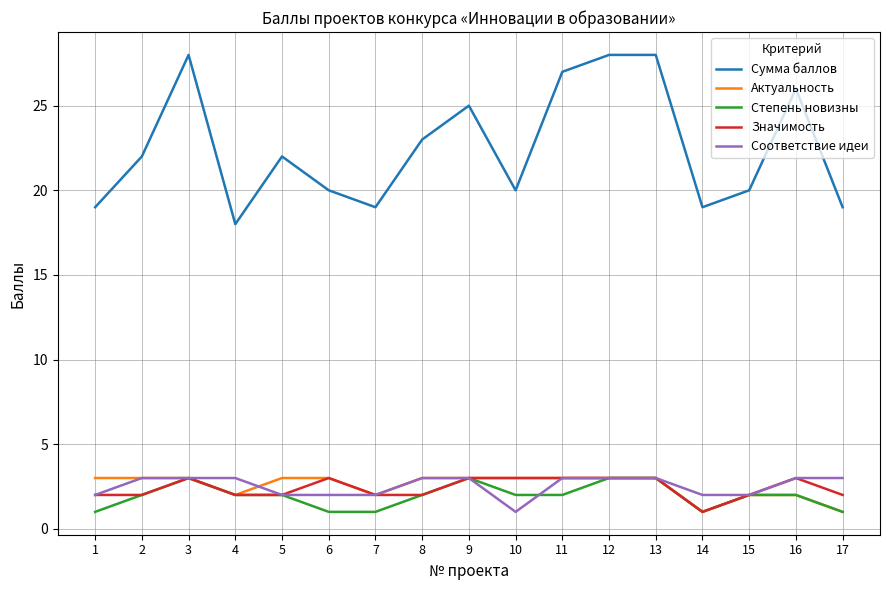

What is the total value across all series at 3?

40